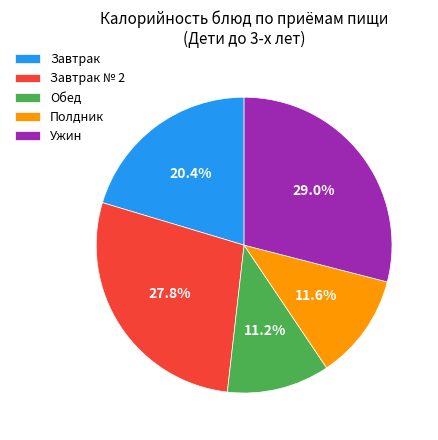

How many segments does this pie chart have?

5